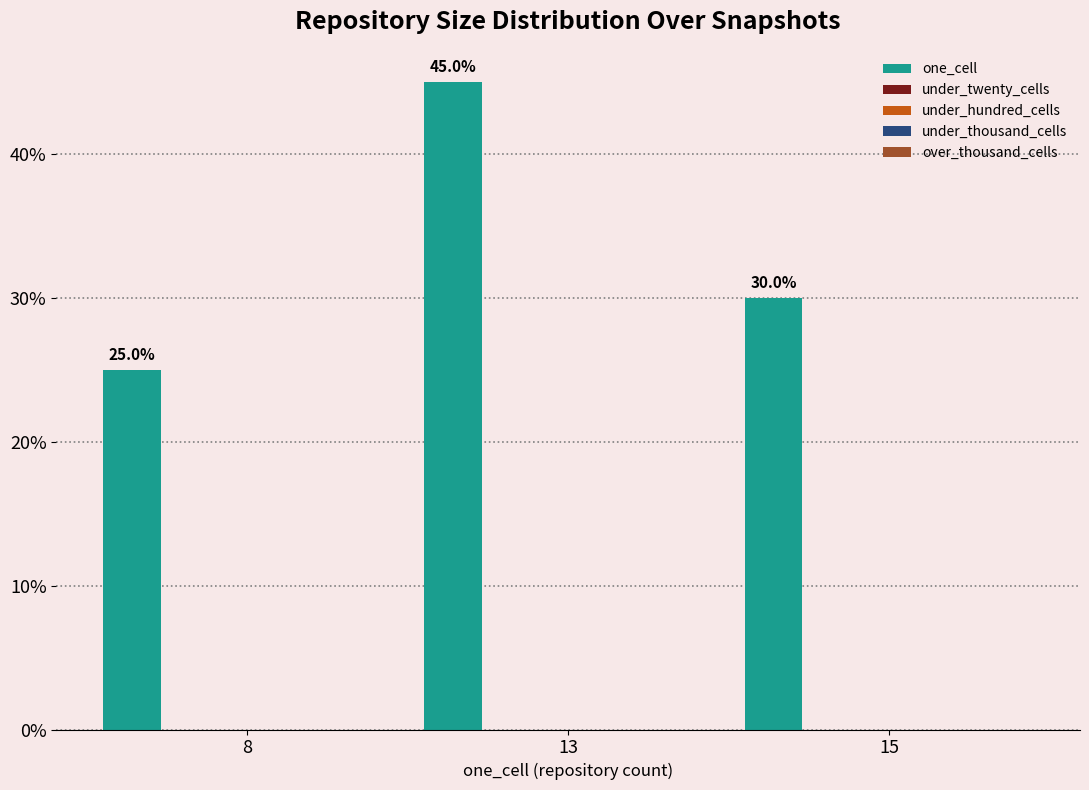

Reading right to left, what are all the values shown in this chart?

30	45	25